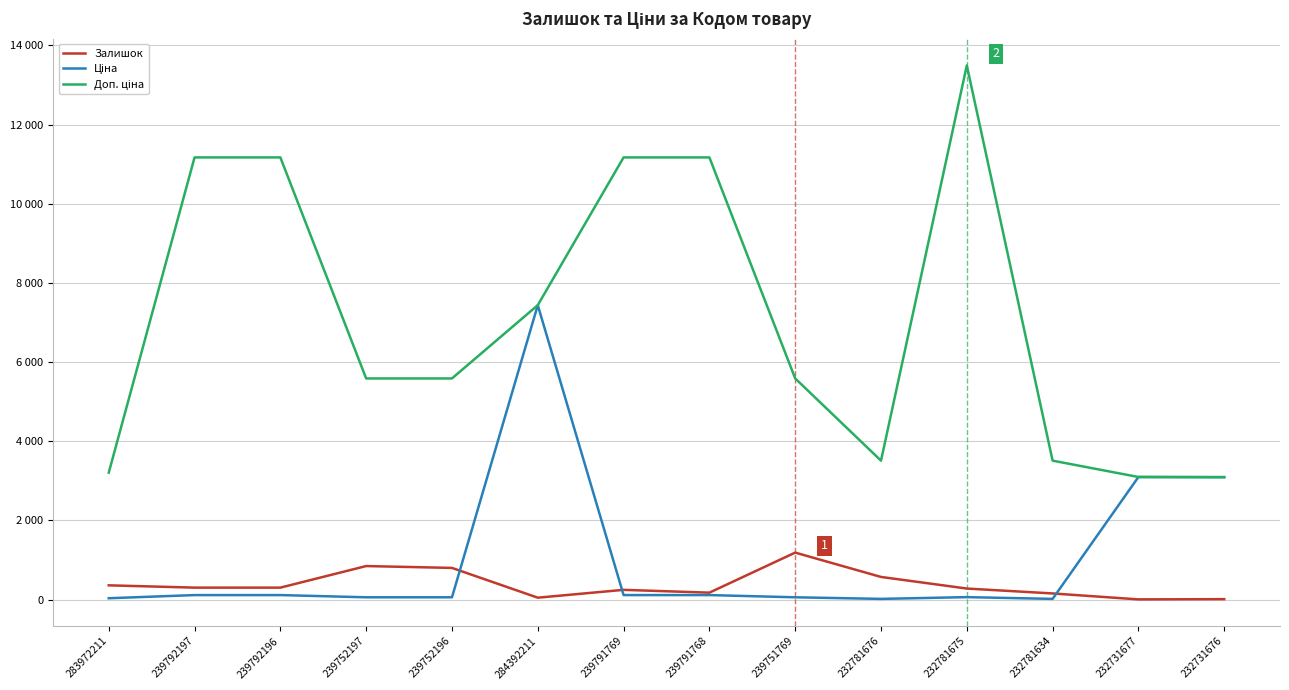

In Ціна, how many points are higher than both neighbors (excluding endpoints)?

3